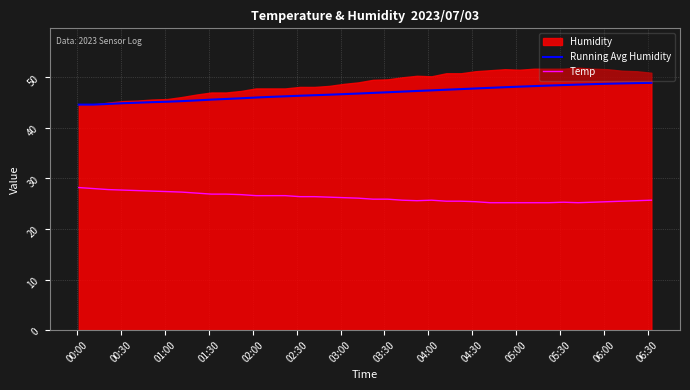

True or false: Running Avg Humidity and Temp cross at least once.

False